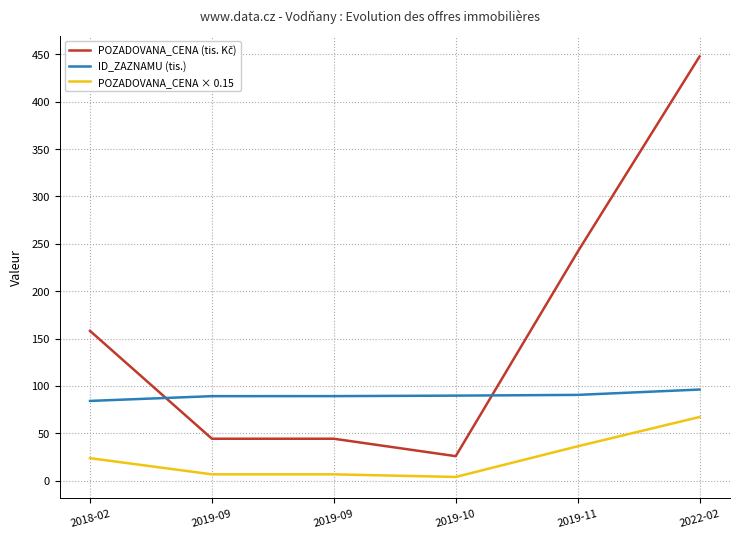

Rank the categories by POZADOVANA_CENA × 0.15 value from lowest to highest.

2019-10, 2019-09, 2019-09, 2018-02, 2019-11, 2022-02